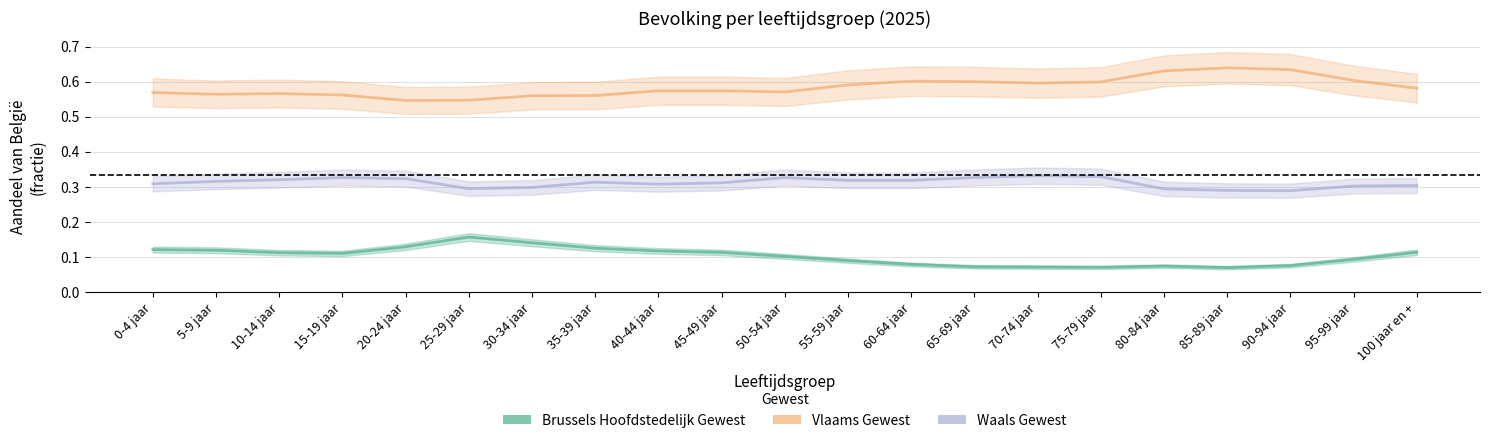

Where is the first local minimum for Vlaams Gewest?

5-9 jaar